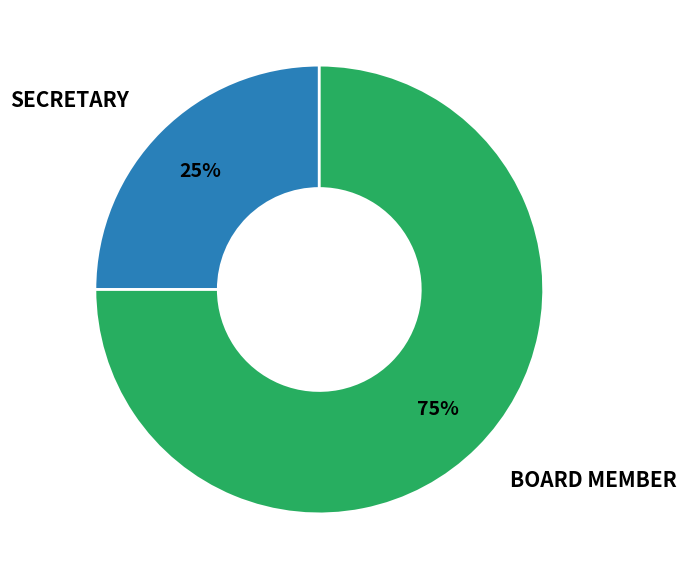

Is there a majority slice in this chart?

Yes